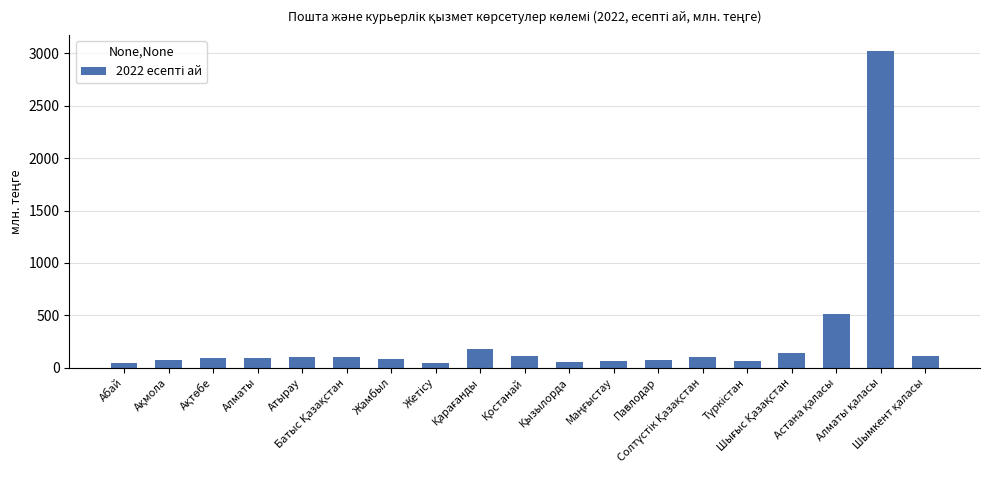

Are the bars horizontal?

No